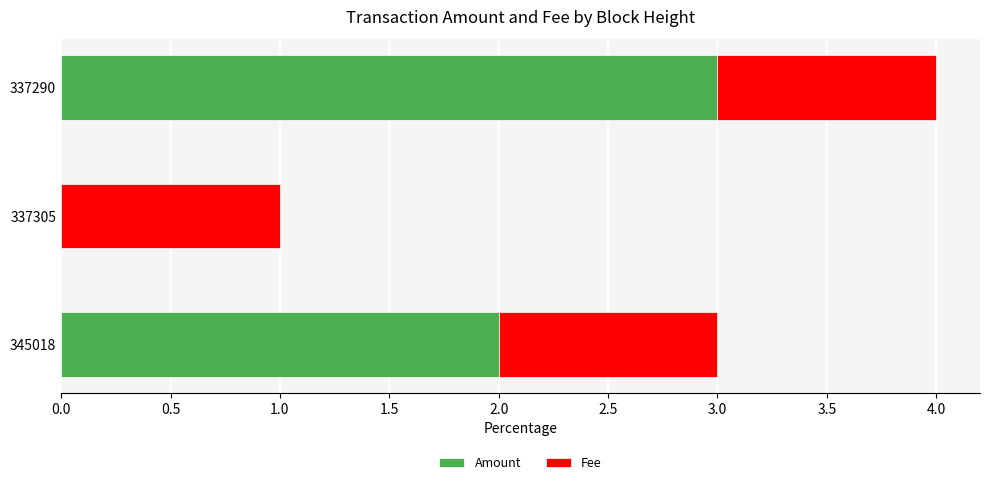

What is the sum of the Amount values at 345018 and 337305?

2.0